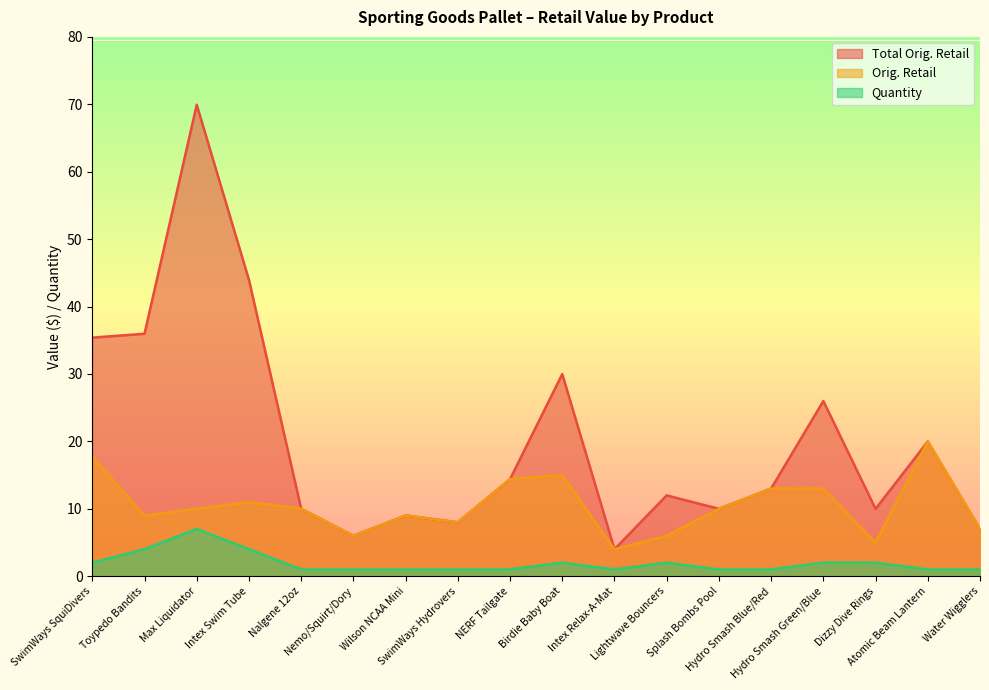

True or false: Orig. Retail and Quantity intersect in this chart.

False